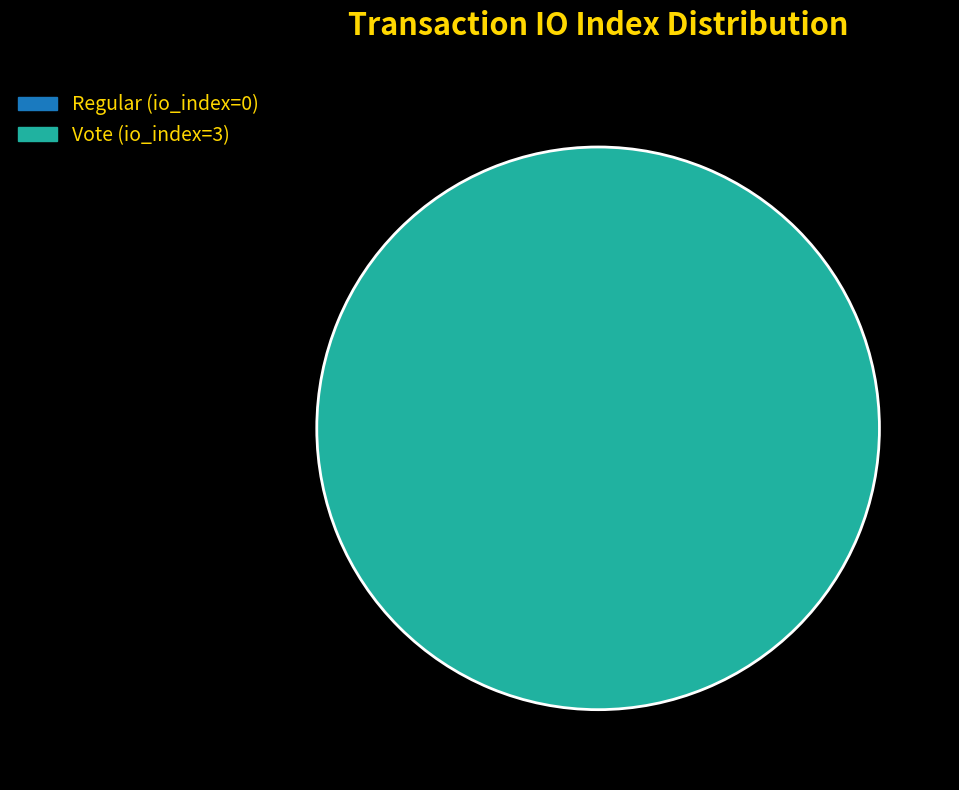

What percentage do Vote (io_index=3) and Regular (io_index=0) together represent?

100.0%